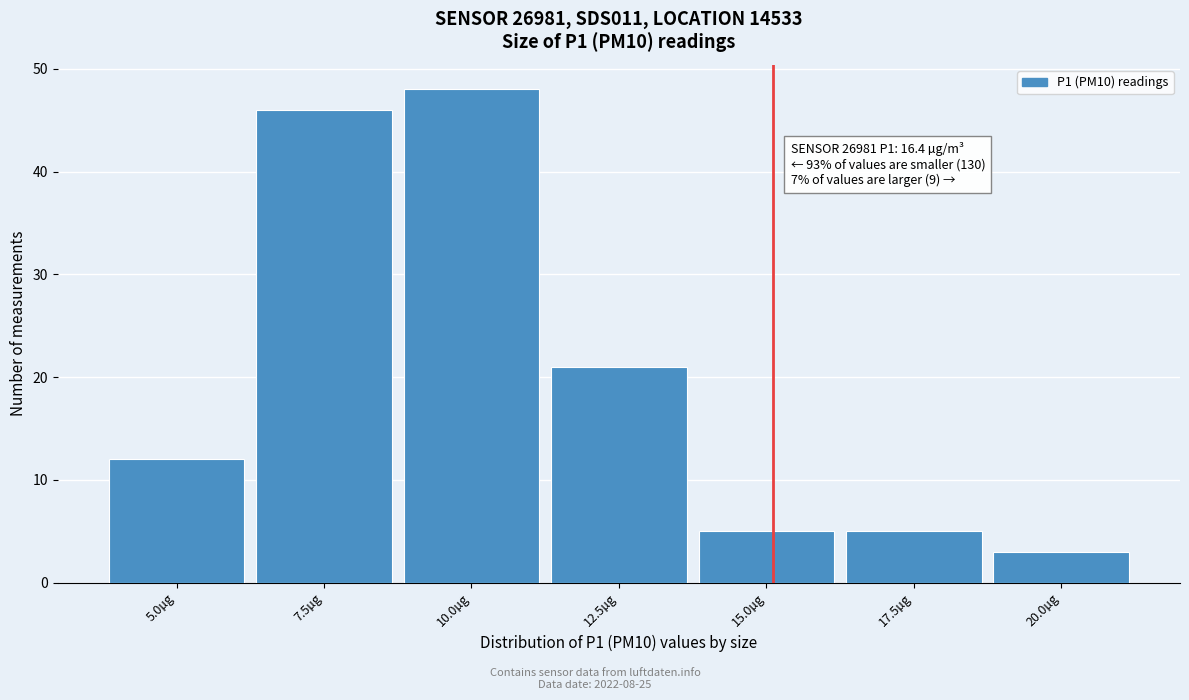

Reading left to right, what are all the values shown in this chart?

5.0µg=12	7.5µg=46	10.0µg=48	12.5µg=21	15.0µg=5	17.5µg=5	20.0µg=3